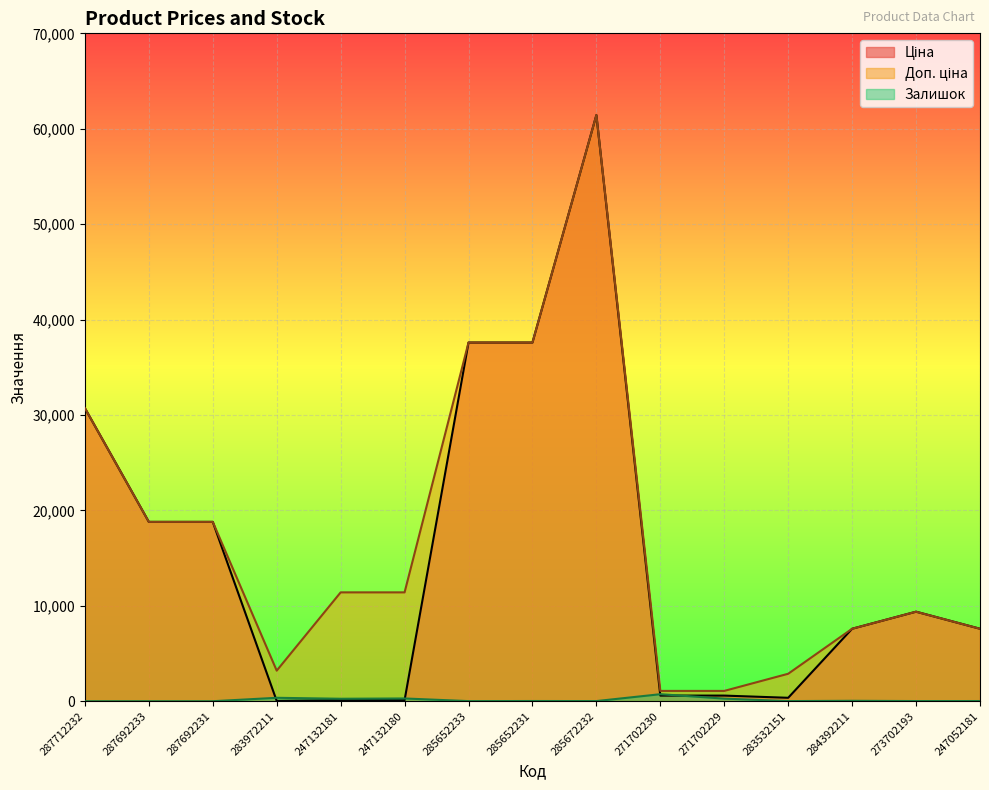

At which category does Залишок reach its first local valley?

247132181